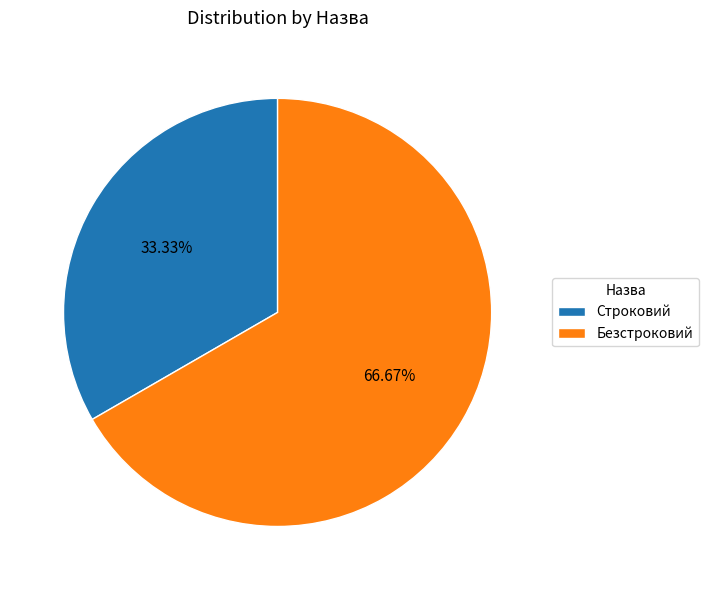

To the nearest percent, what is the average slice percentage?

50%